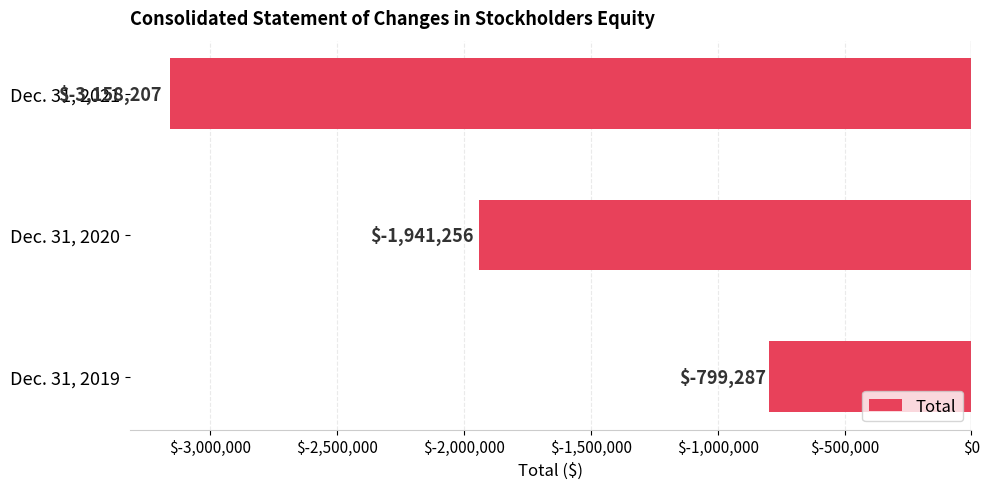

What is the difference between the maximum and second lowest values?

1141969